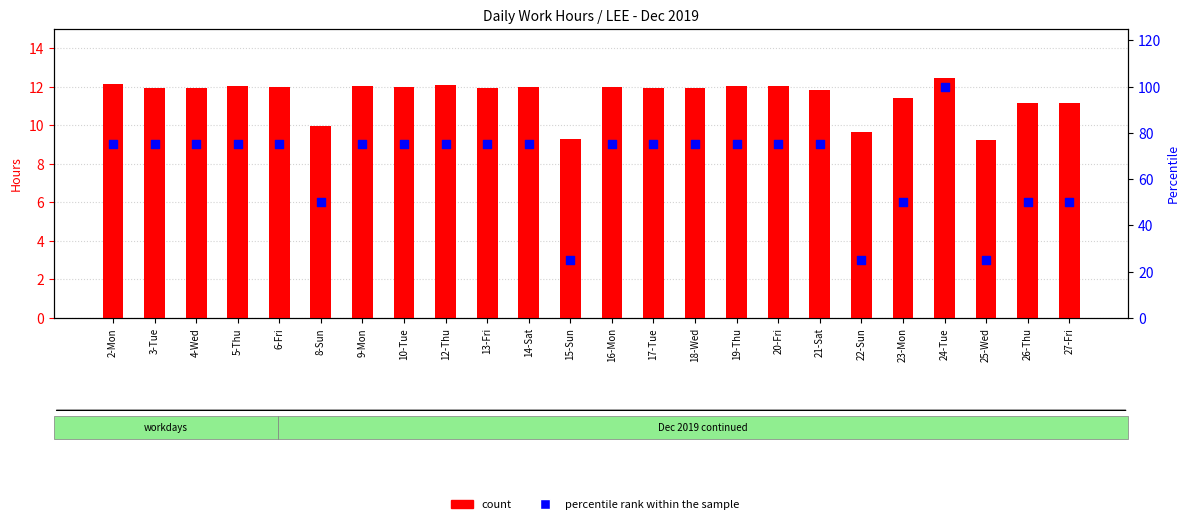

Which series has the widest spread of Y values?

percentile rank within the sample